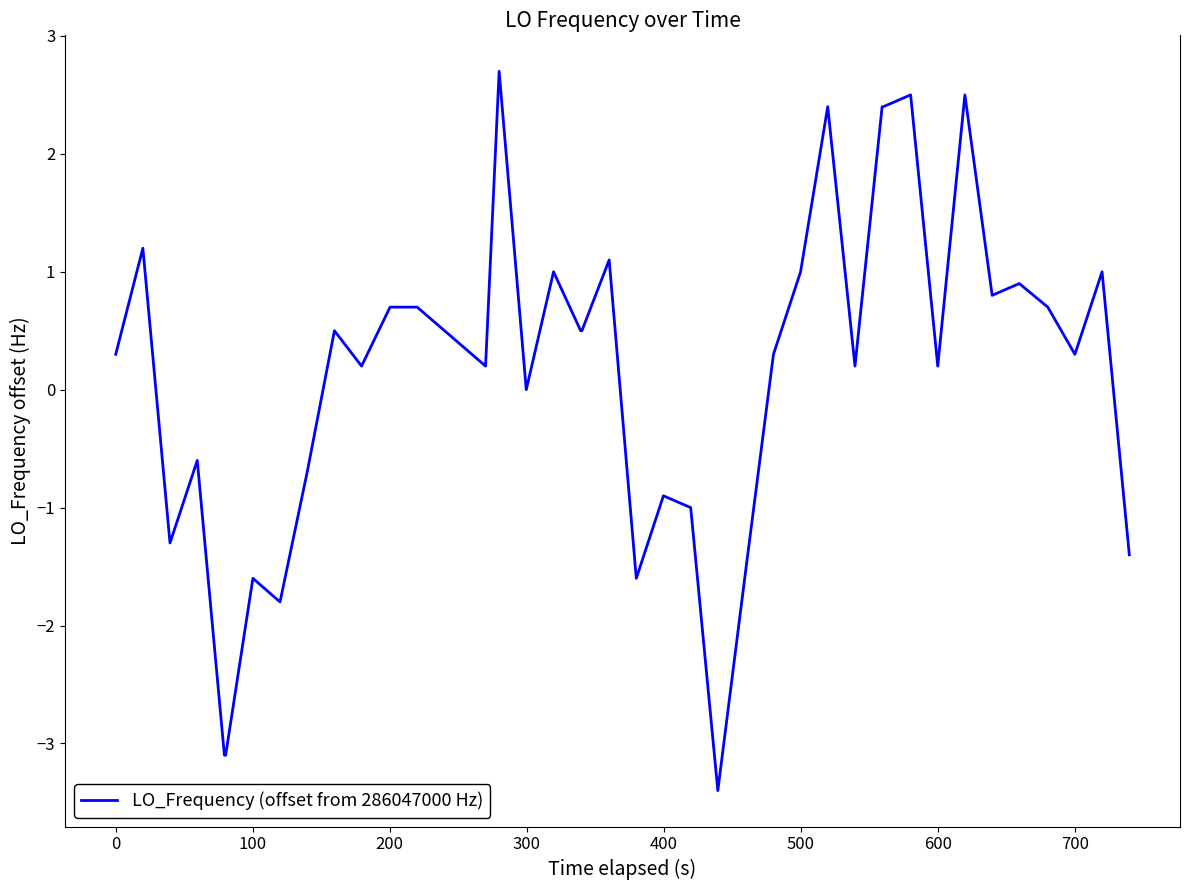

What is the minimum value shown in the chart?

-3.4